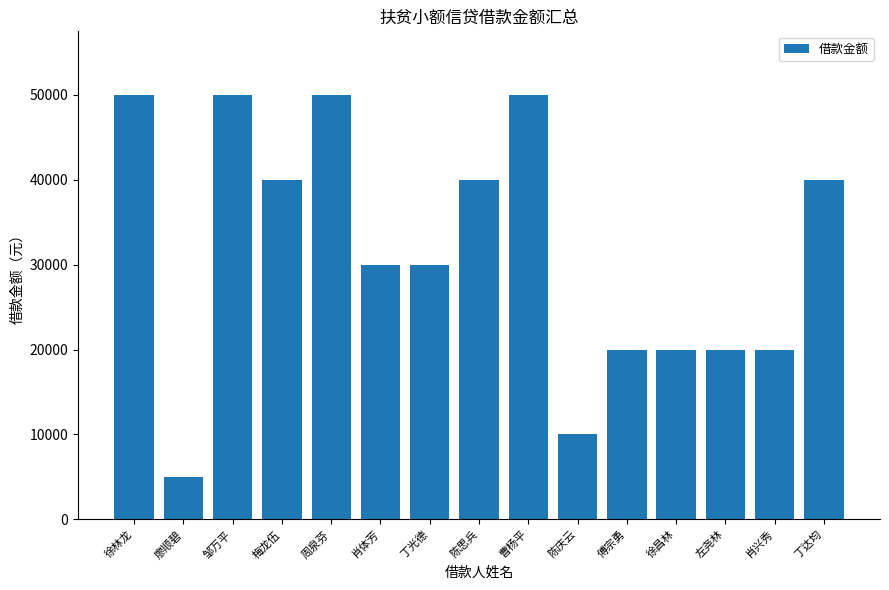

Read the value at 陈思兵, to the nearest 100.

40000